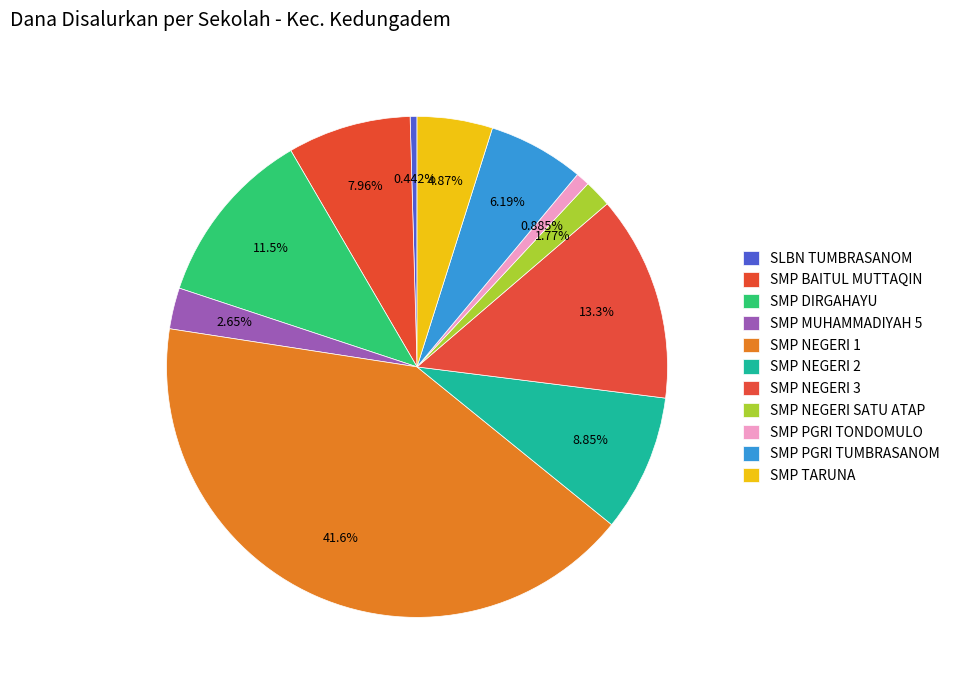

How many slices are in this pie chart?

11